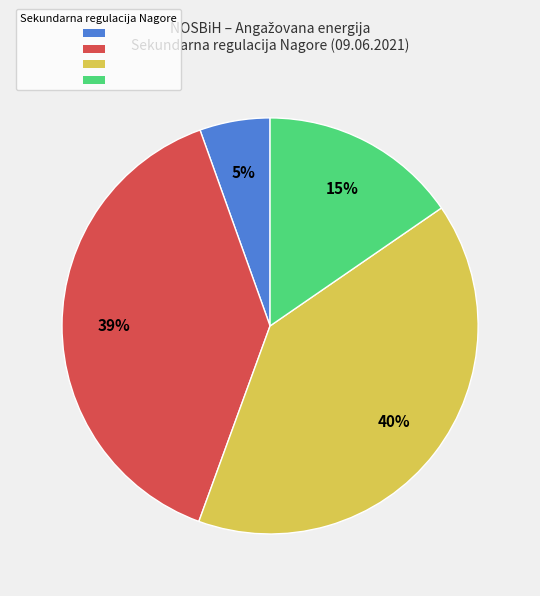

To the nearest percent, what is the difference between the largest and smallest slice percentages?

35%